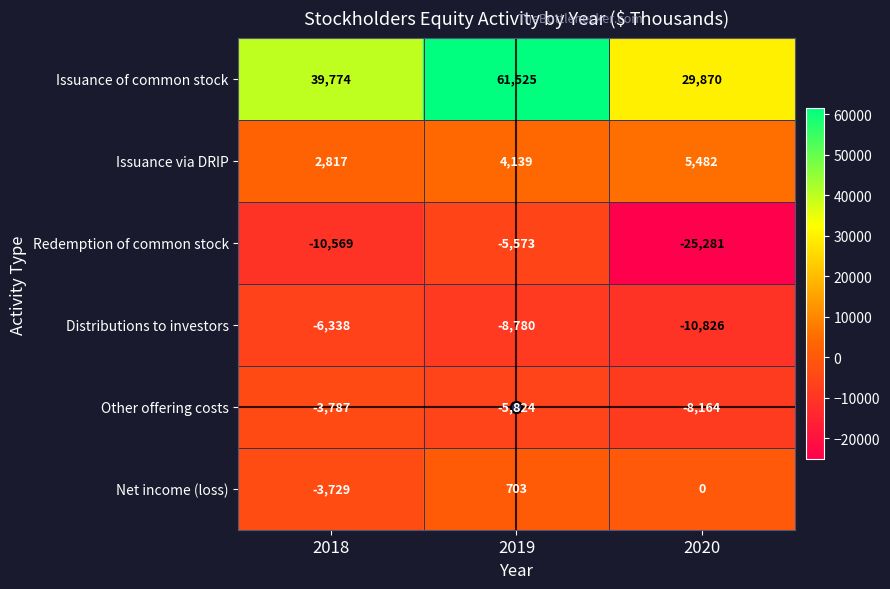

At how many categories does at least one series exceed 4090?

3